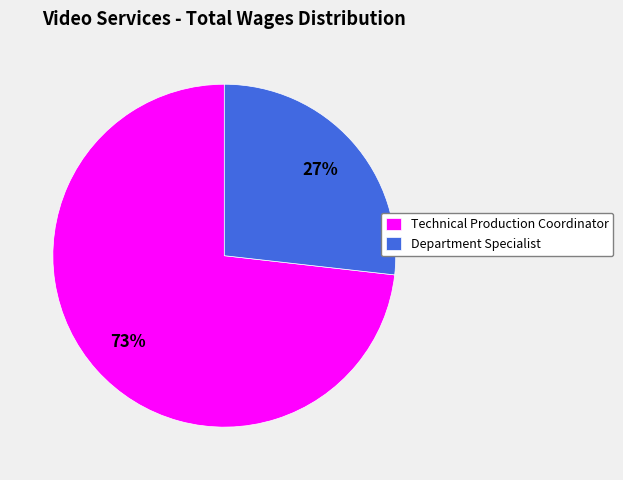

What is the largest slice in the pie chart?

Technical Production Coordinator